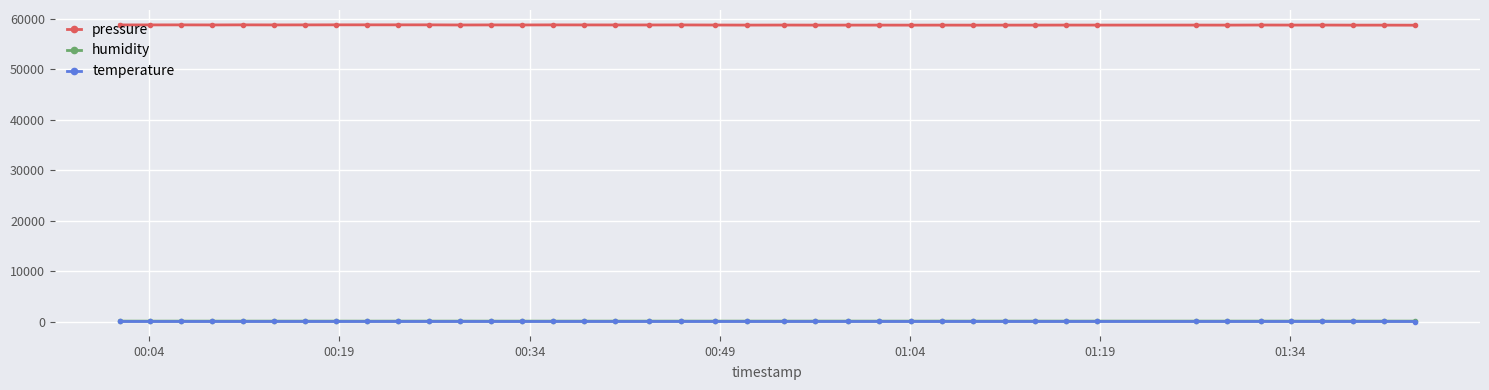

What is the maximum value shown in the chart?

58813.5